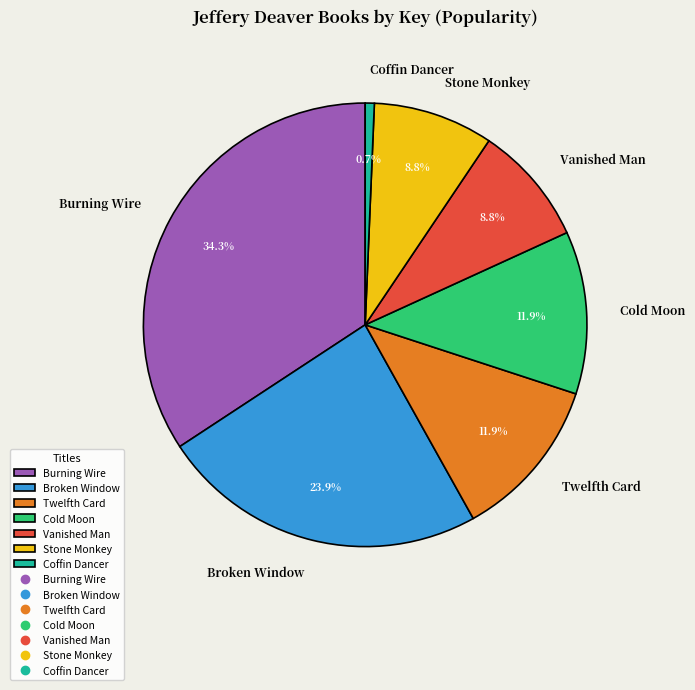

To the nearest percent, what portion does Broken Window represent?

24%